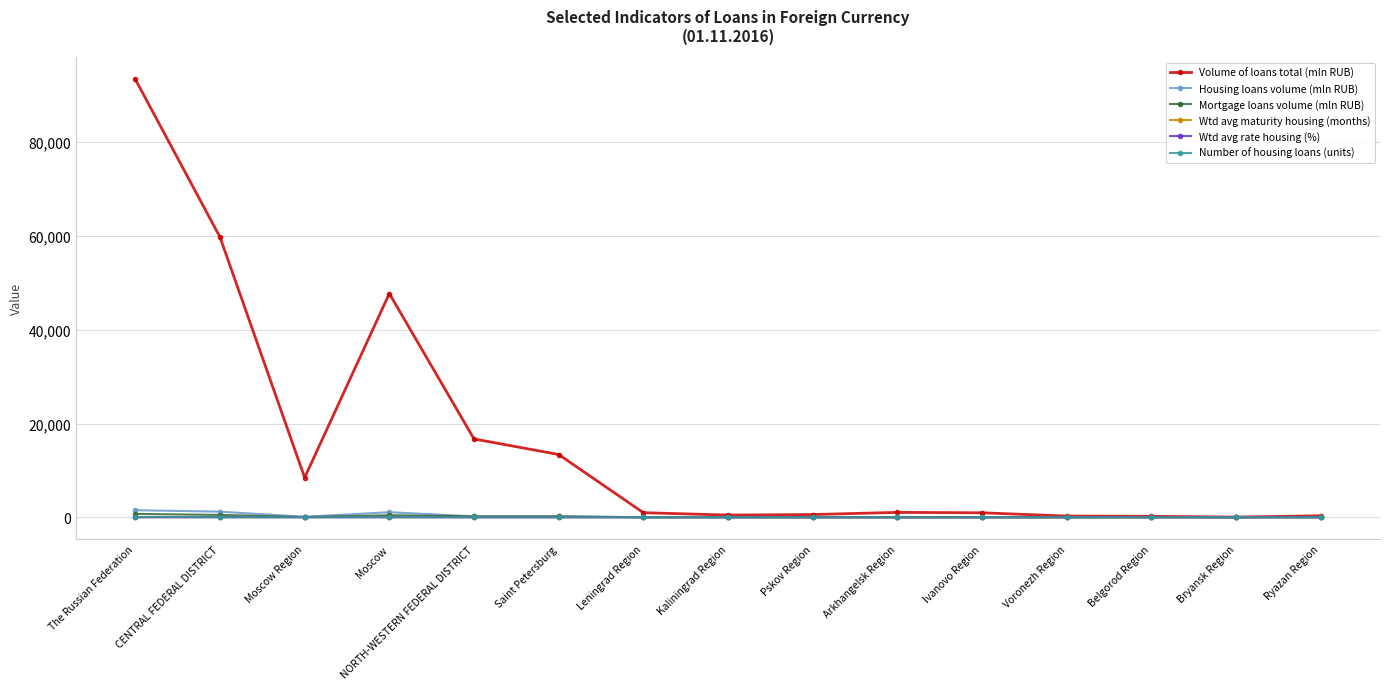

Is the value of Volume of loans total (mln RUB) at Saint Petersburg greater than the value of Mortgage loans volume (mln RUB) at Moscow Region?

Yes